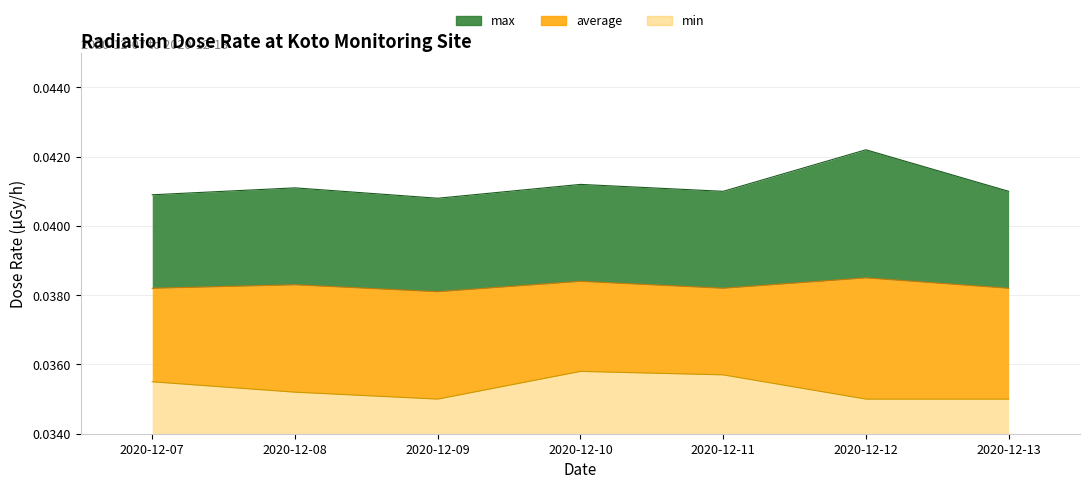

Which has a higher value, 2020-12-12 or 2020-12-08?

2020-12-12